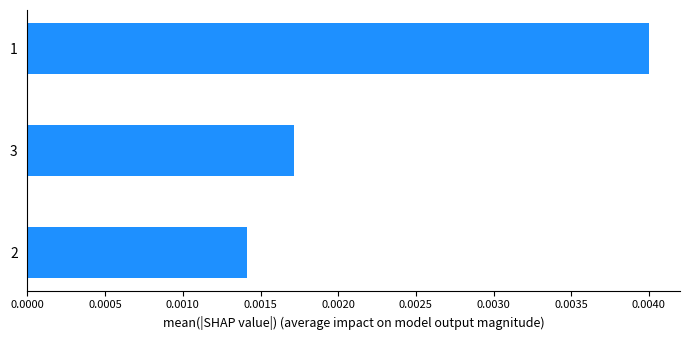

List the labels in order of value, largest first.

1, 3, 2